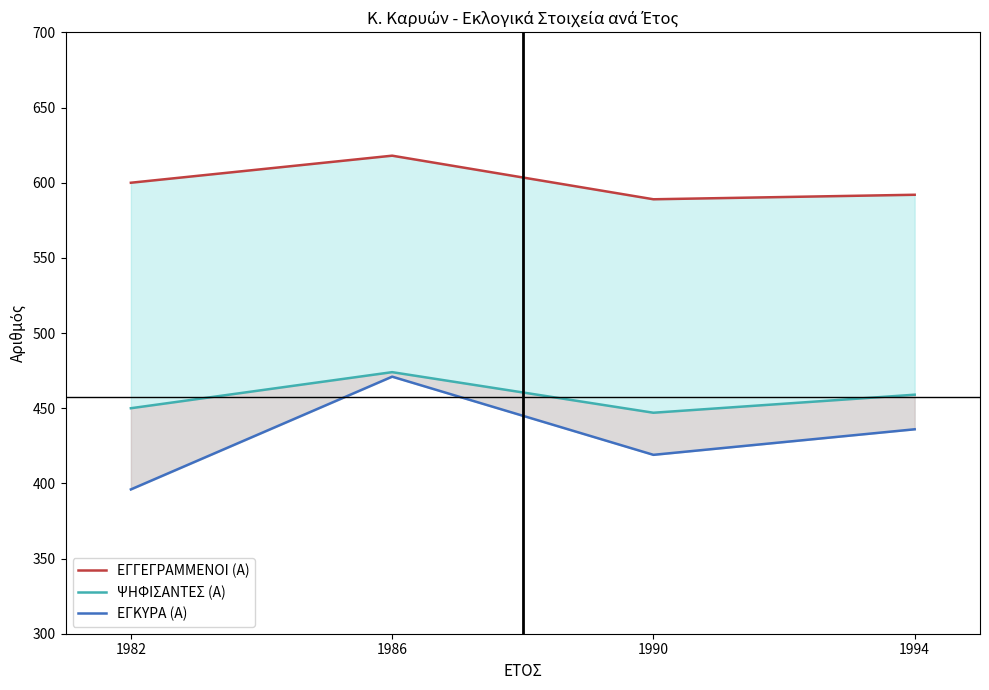

What is the maximum value shown in the chart?

618